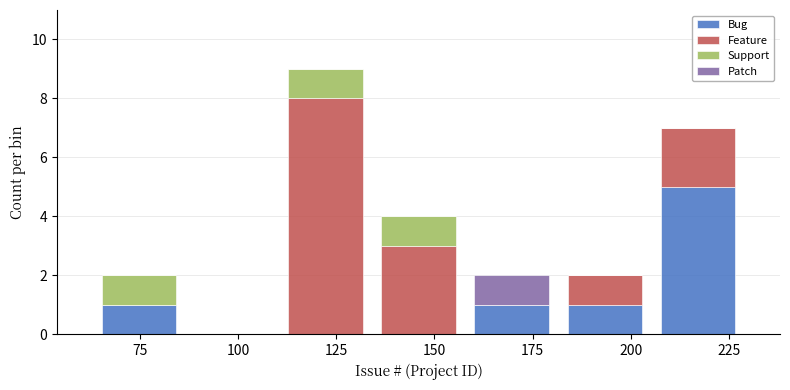

Which range on the x-axis has the tallest stacked bar (by total height)?

110 to 135